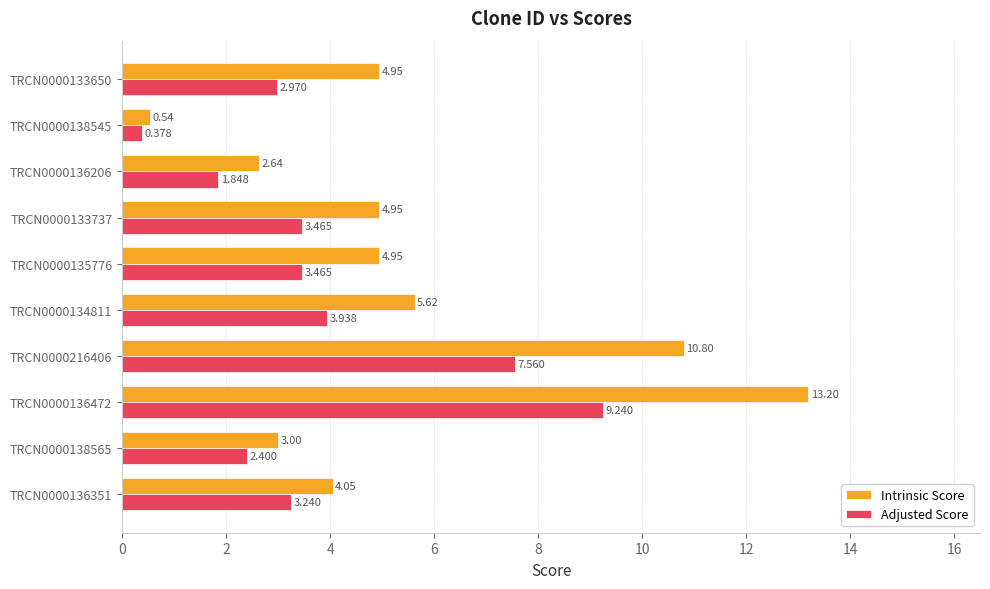

How many values in the Intrinsic Score series exceed 4?

7